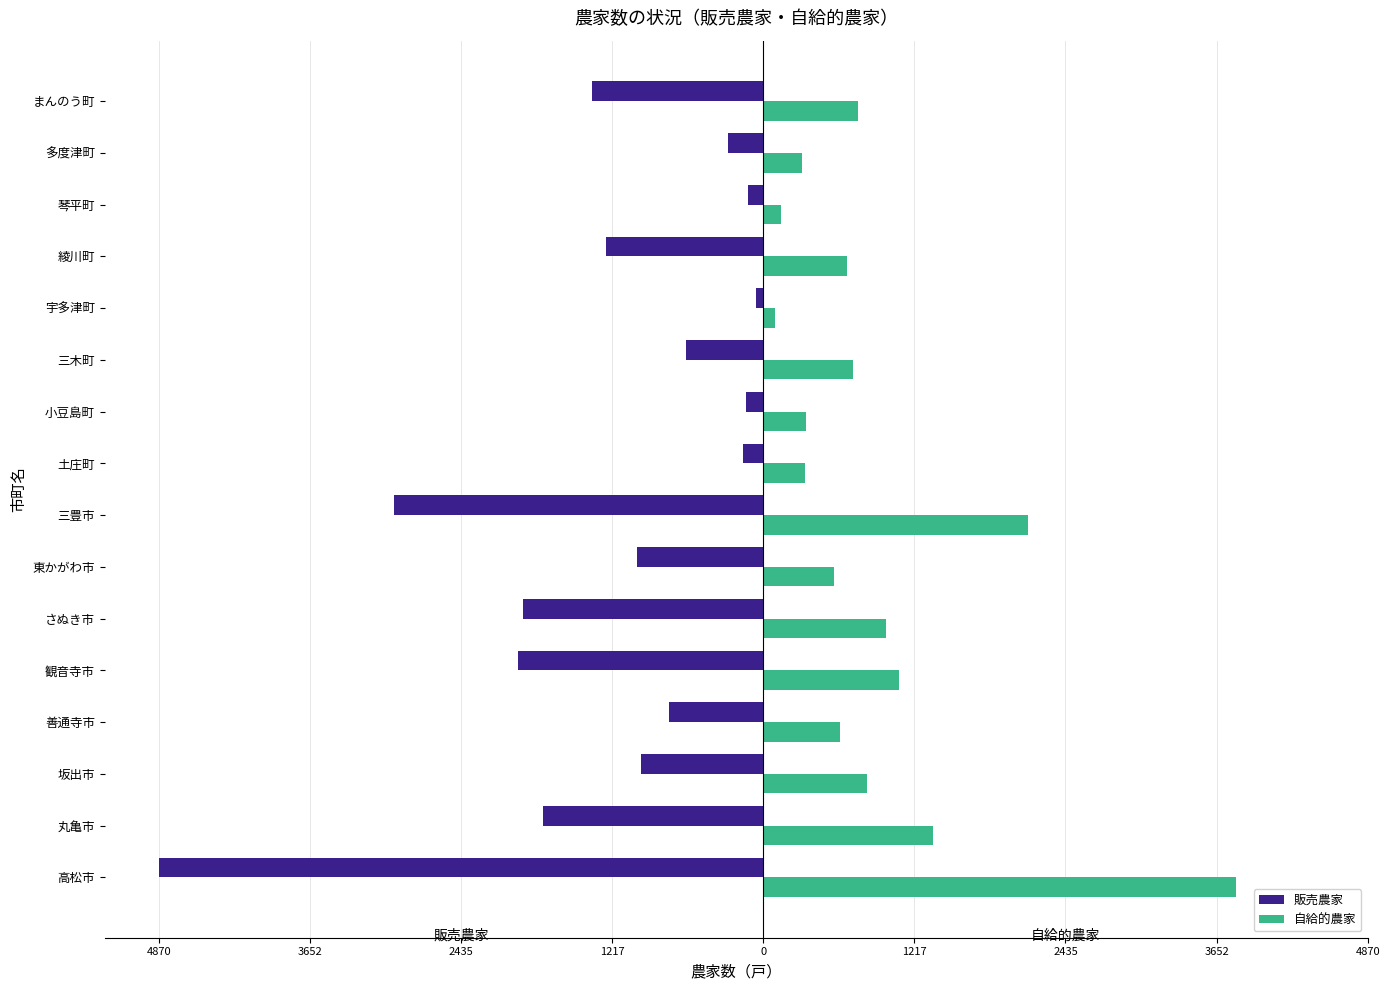

What are all the series names shown in the legend?

販売農家, 自給的農家